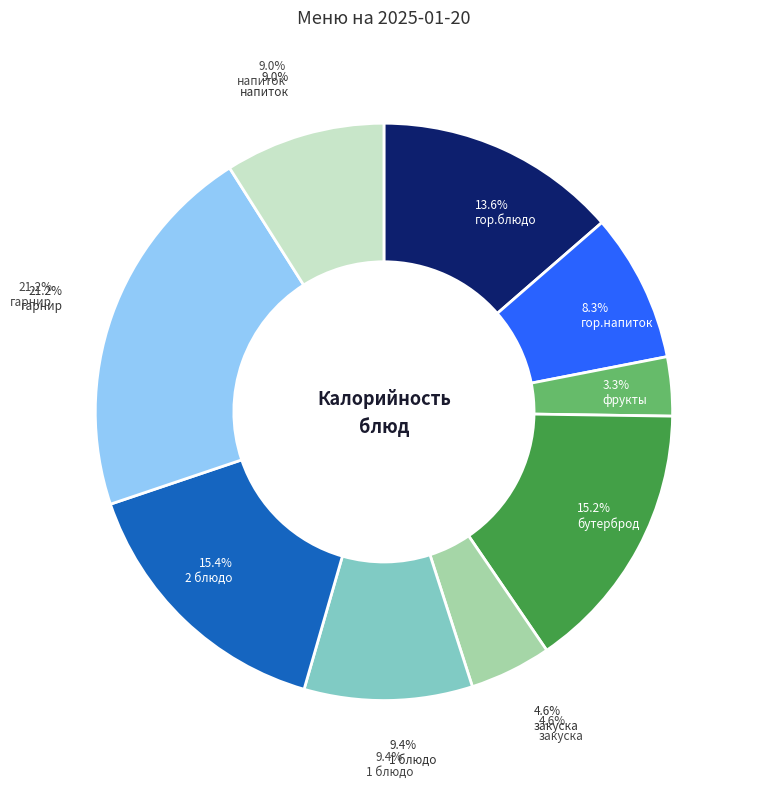

To the nearest percent, what portion does гор.напиток represent?

8%